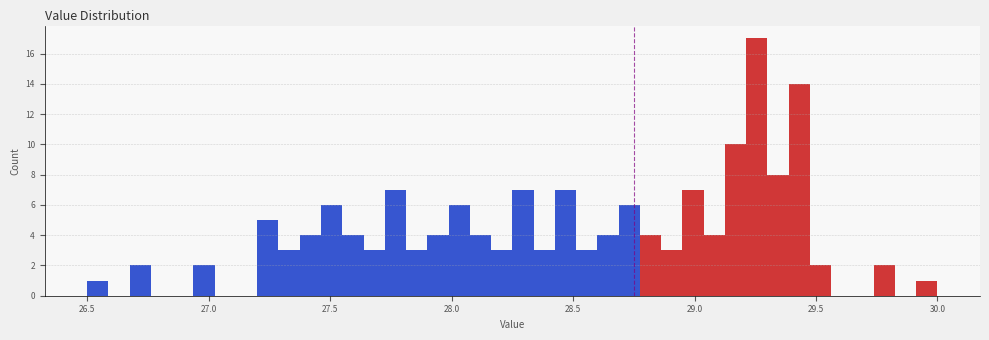

Read against the x-axis, roughly where is the centre of the tallest bar?

29.25